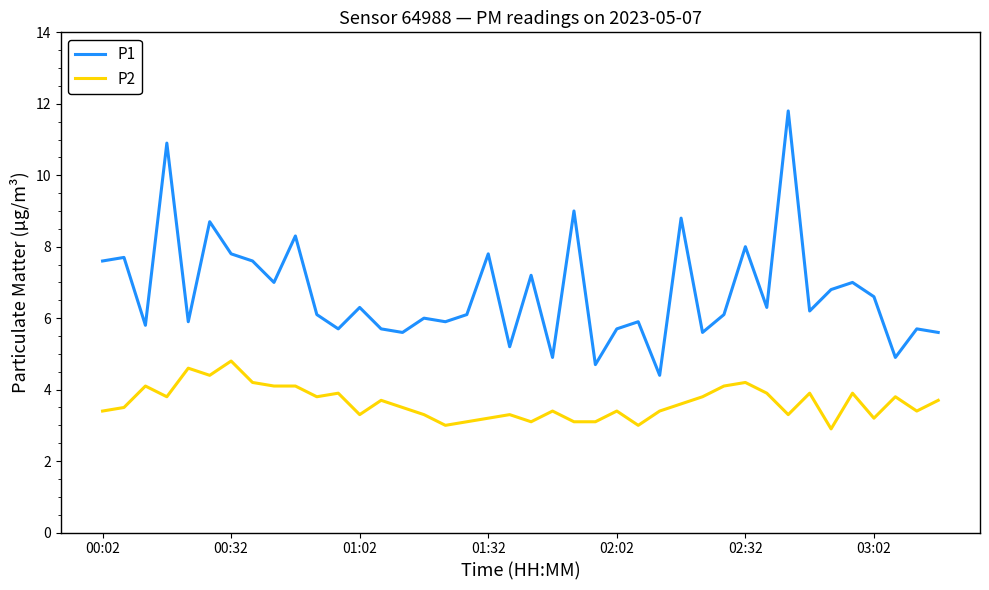

What is the maximum value shown in the chart?

11.8